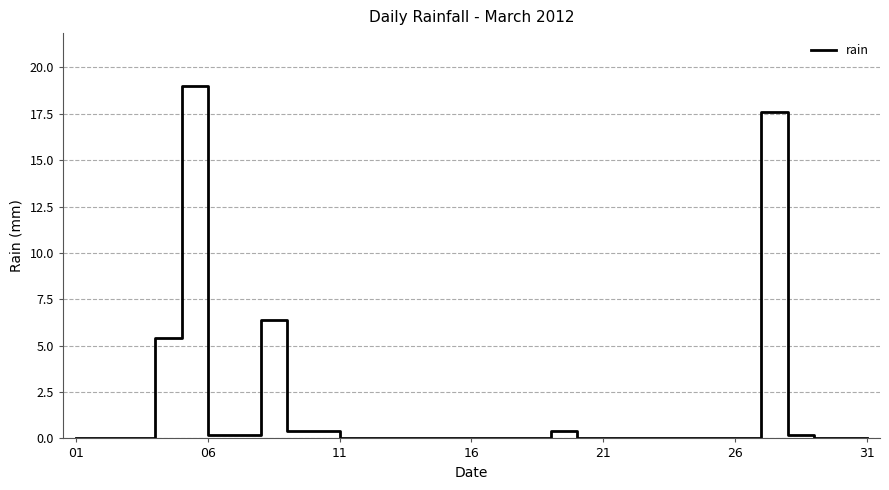

Reading right to left, list all the values displayed in this chart.

0.0	0.0	0.0	0.2	17.6	0.0	0.0	0.0	0.0	0.0	0.0	0.0	0.4	0.0	0.0	0.0	0.0	0.0	0.0	0.0	0.0	0.4	0.4	6.4	0.2	0.2	19.0	5.4	0.0	0.0	0.0